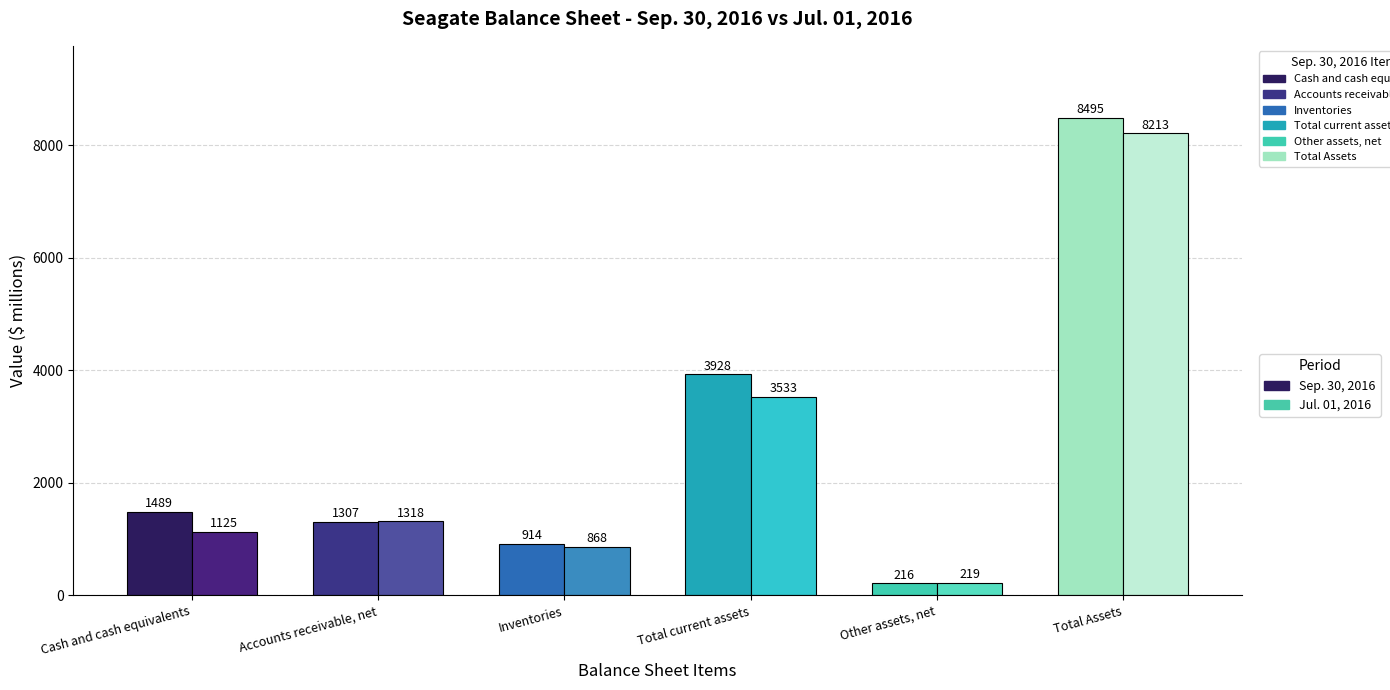

Rank the series at Other assets, net from highest to lowest value.

Jul. 01, 2016, Sep. 30, 2016